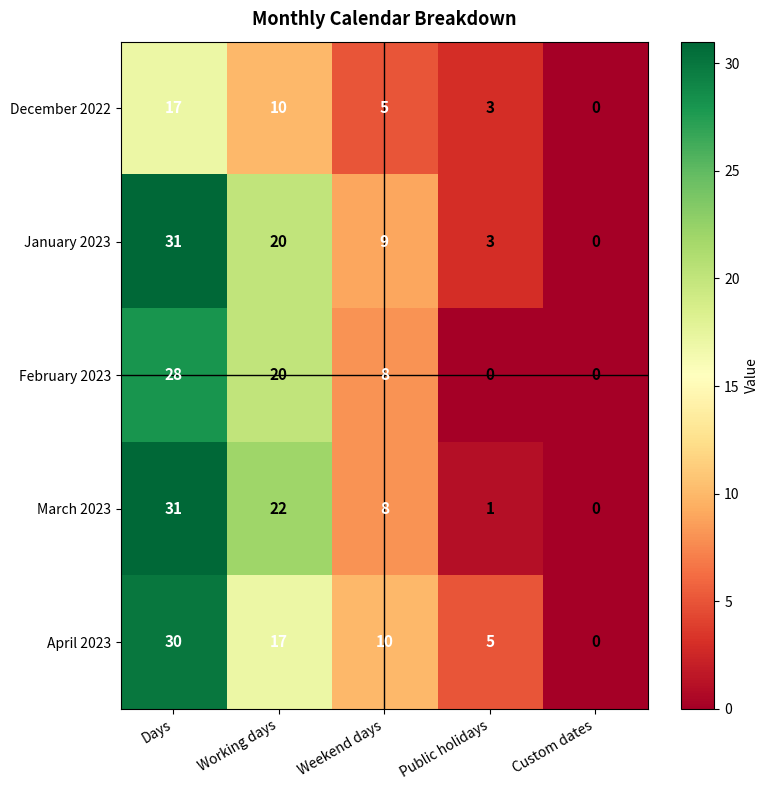

The value of January 2023 at Days is 31. True or false?

True